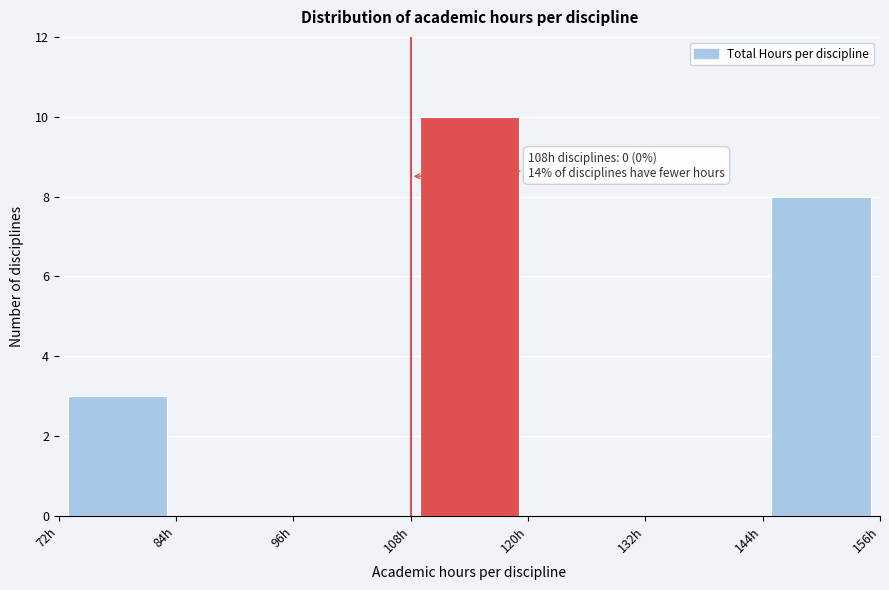

Which range on the x-axis has the tallest bar?

108 to 120